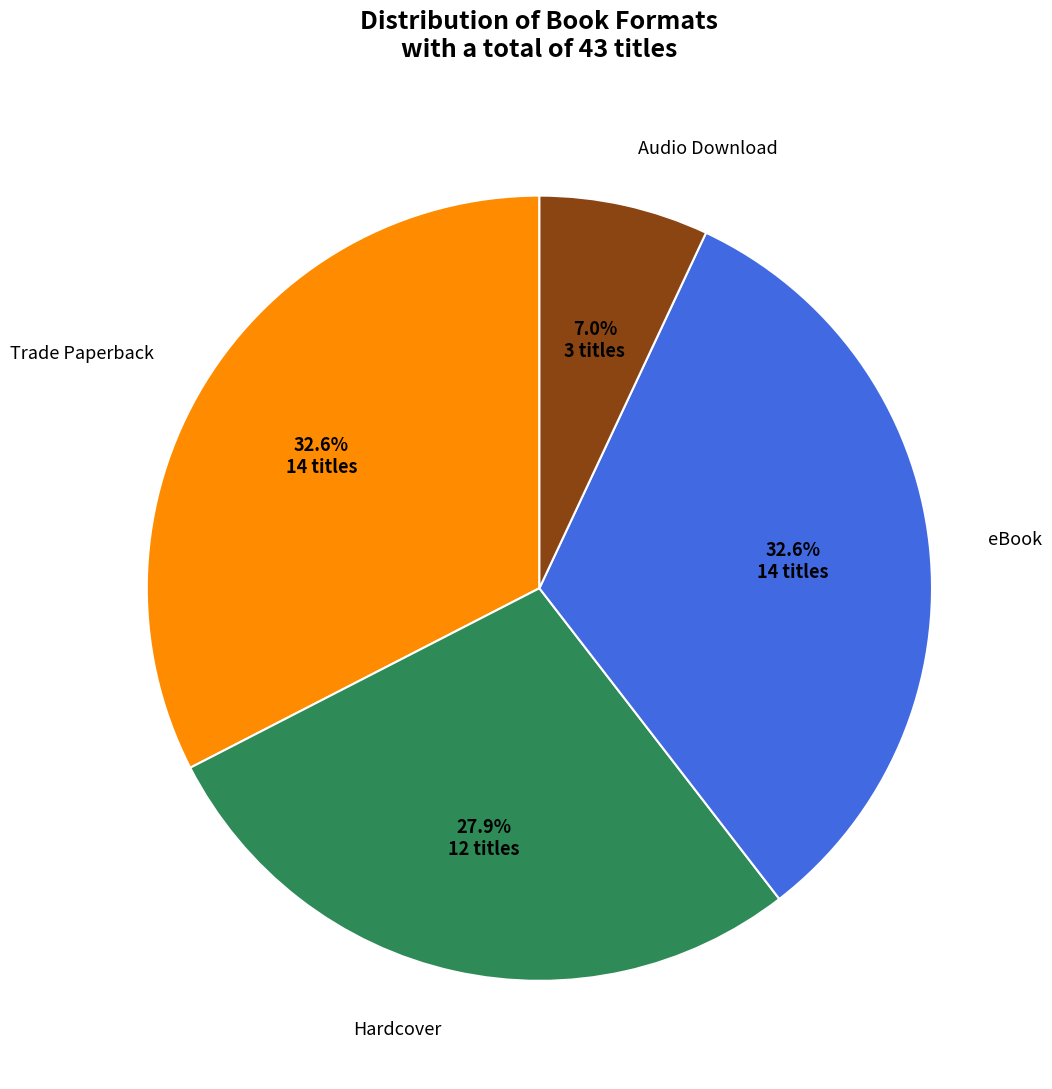

How many slices are in this pie chart?

4